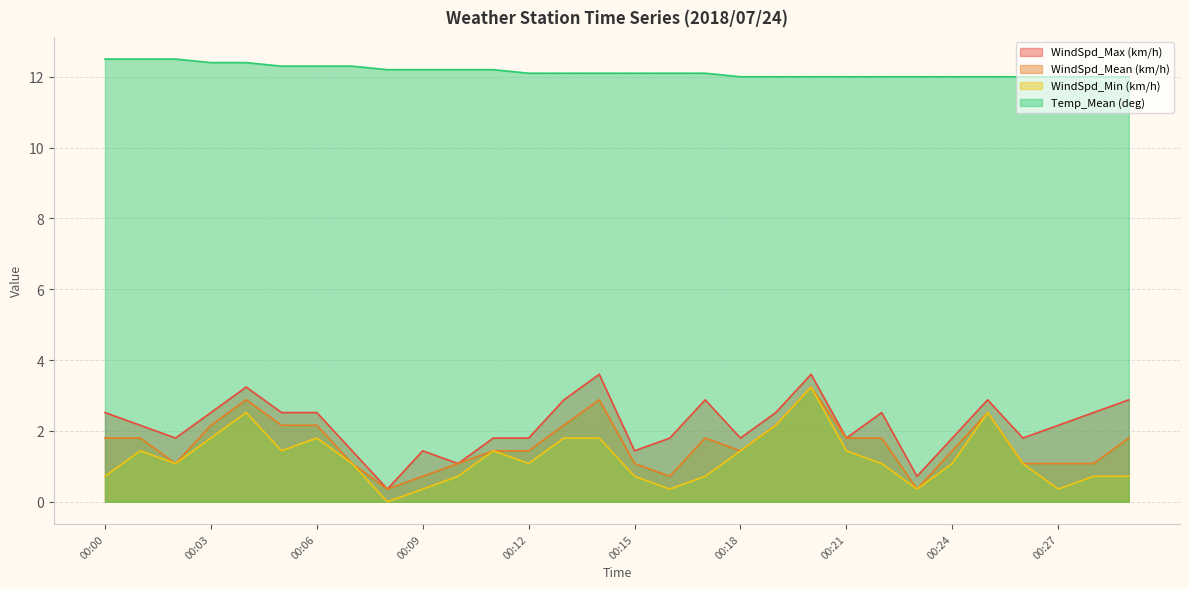

Reading left to right, list all the values displayed in this chart.

WindSpd_Max (km/h): 00:00=2.5	00:01=2.2	00:02=1.8	00:03=2.5	00:04=3.2	00:05=2.5	00:06=2.5	00:07=1.4	00:08=0.4	00:09=1.4	00:10=1.1	00:11=1.8	00:12=1.8	00:13=2.9	00:14=3.6	00:15=1.4	00:16=1.8	00:17=2.9	00:18=1.8	00:19=2.5	00:20=3.6	00:21=1.8	00:22=2.5	00:23=0.7	00:24=1.8	00:25=2.9	00:26=1.8	00:27=2.2	00:28=2.5	00:29=2.9
WindSpd_Mean (km/h): 00:00=1.8	00:01=1.8	00:02=1.1	00:03=2.2	00:04=2.9	00:05=2.2	00:06=2.2	00:07=1.1	00:08=0.4	00:09=0.7	00:10=1.1	00:11=1.4	00:12=1.4	00:13=2.2	00:14=2.9	00:15=1.1	00:16=0.7	00:17=1.8	00:18=1.4	00:19=2.2	00:20=3.2	00:21=1.8	00:22=1.8	00:23=0.4	00:24=1.4	00:25=2.5	00:26=1.1	00:27=1.1	00:28=1.1	00:29=1.8
WindSpd_Min (km/h): 00:00=0.7	00:01=1.4	00:02=1.1	00:03=1.8	00:04=2.5	00:05=1.4	00:06=1.8	00:07=1.1	00:08=0.0	00:09=0.4	00:10=0.7	00:11=1.4	00:12=1.1	00:13=1.8	00:14=1.8	00:15=0.7	00:16=0.4	00:17=0.7	00:18=1.4	00:19=2.2	00:20=3.2	00:21=1.4	00:22=1.1	00:23=0.4	00:24=1.1	00:25=2.5	00:26=1.1	00:27=0.4	00:28=0.7	00:29=0.7
Temp_Mean (deg): 00:00=12.5	00:01=12.5	00:02=12.5	00:03=12.4	00:04=12.4	00:05=12.3	00:06=12.3	00:07=12.3	00:08=12.2	00:09=12.2	00:10=12.2	00:11=12.2	00:12=12.1	00:13=12.1	00:14=12.1	00:15=12.1	00:16=12.1	00:17=12.1	00:18=12.0	00:19=12.0	00:20=12.0	00:21=12.0	00:22=12.0	00:23=12.0	00:24=12.0	00:25=12.0	00:26=12.0	00:27=12.0	00:28=12.0	00:29=12.0